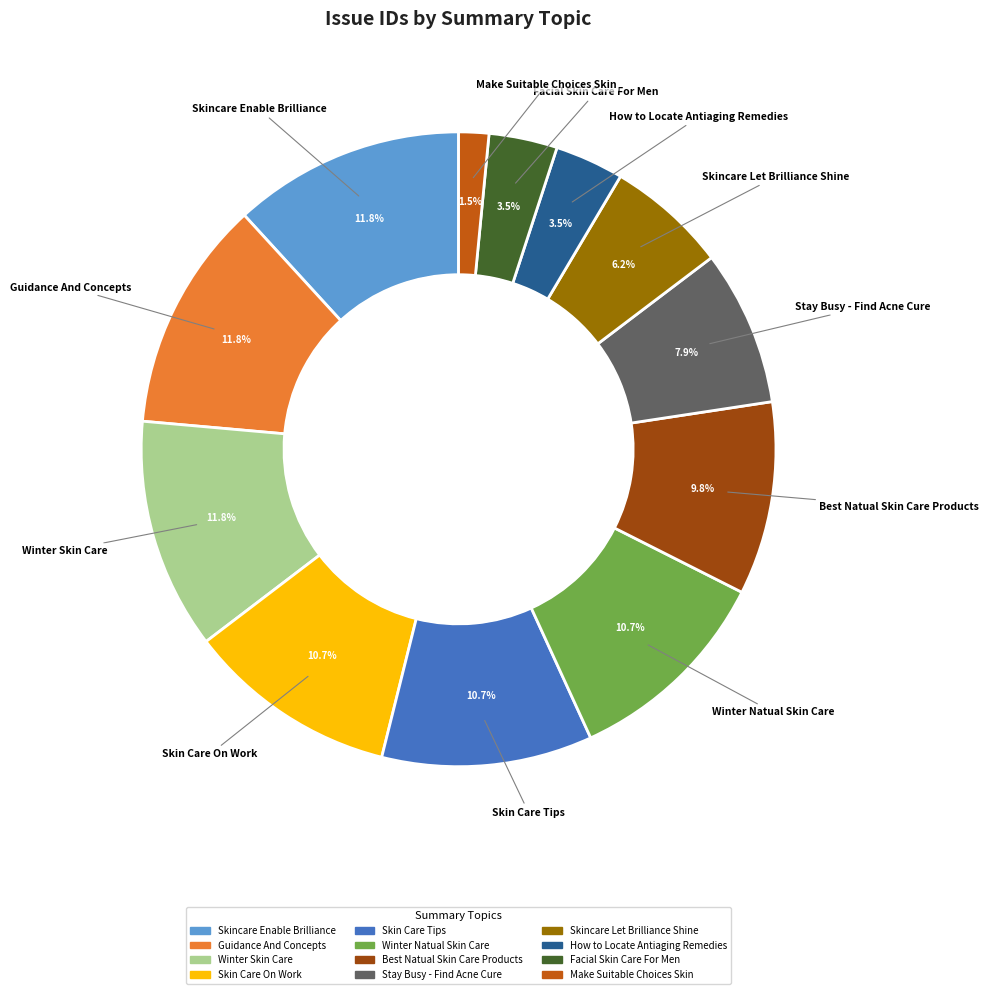

Count the number of slices in the pie.

12